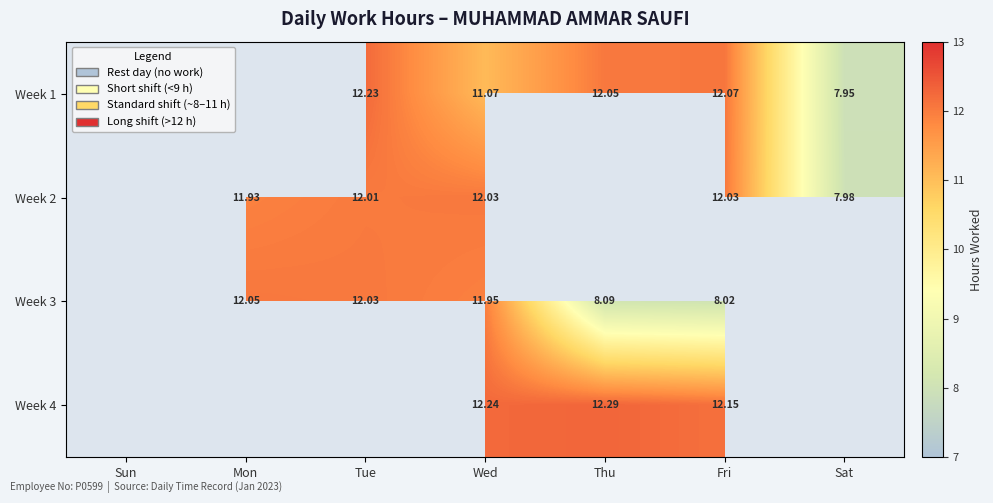

What is the sum of the Week 1 values at Fri and Tue?

24.3